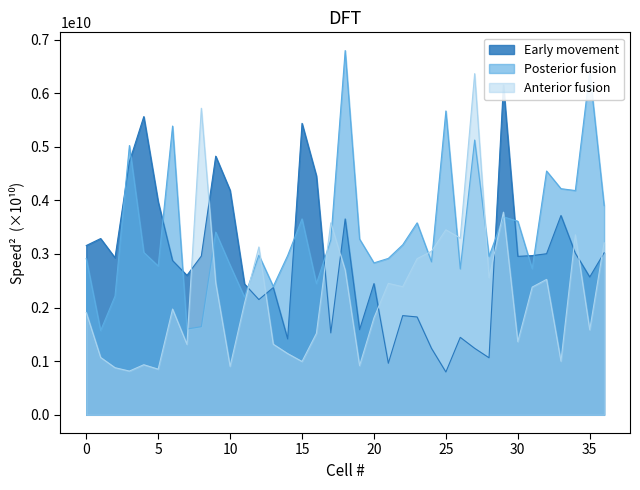

True or false: Posterior fusion and Anterior fusion intersect in this chart.

True